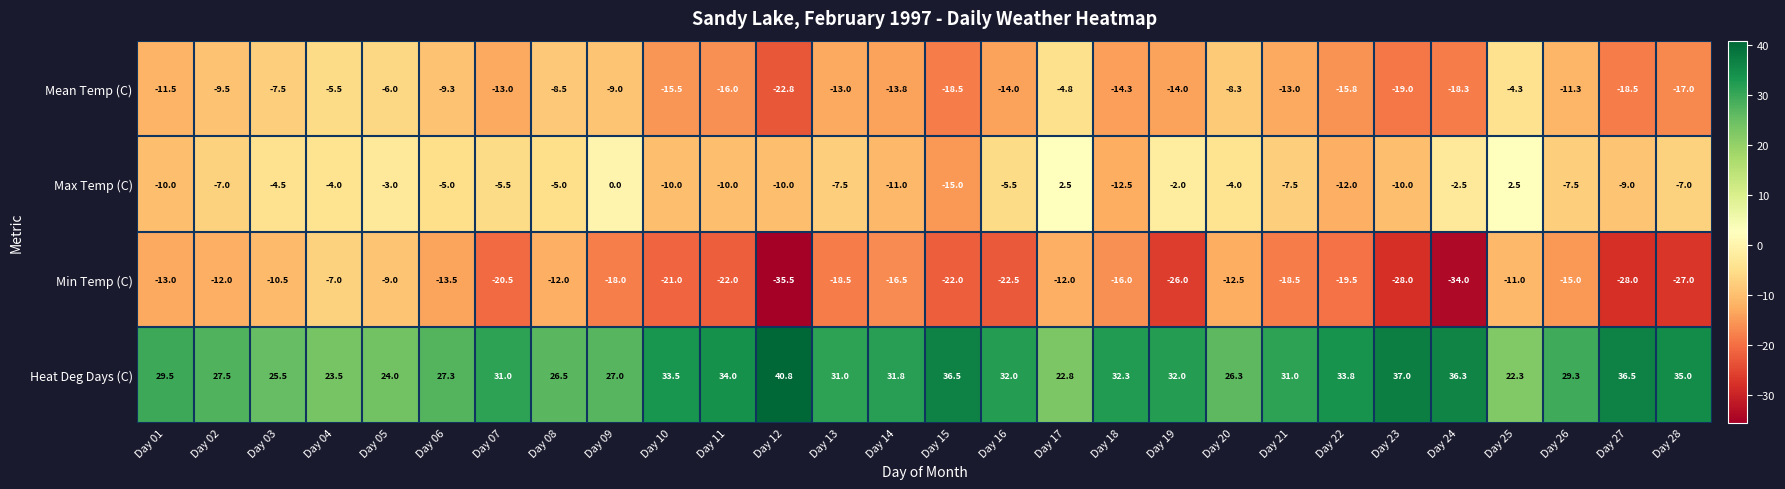

What is the total value across all series at Day 19?

-10.0